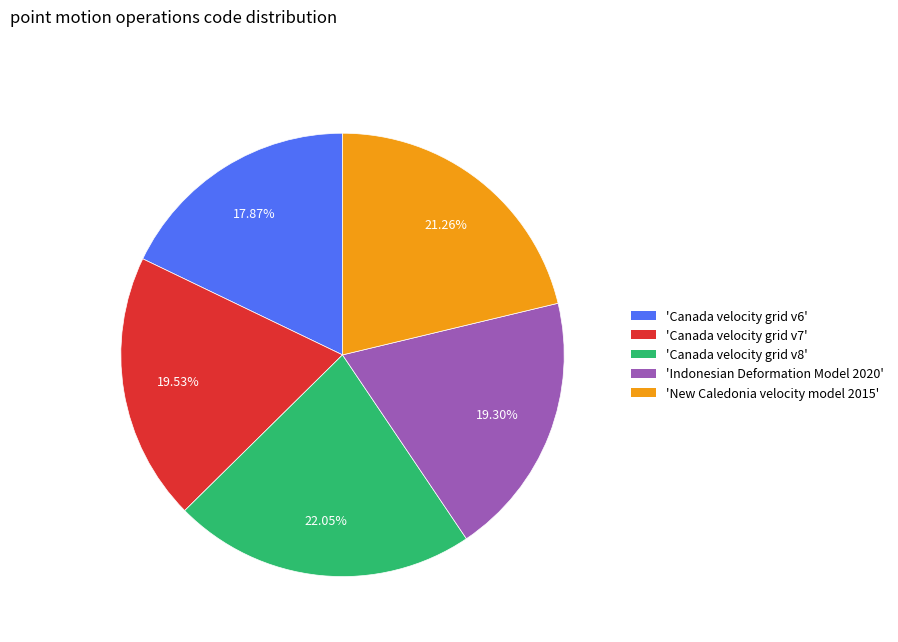

Does any single category account for the majority?

No